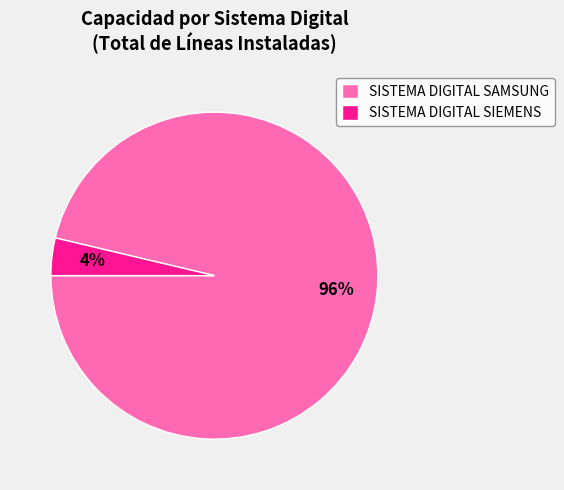

Does SISTEMA DIGITAL SIEMENS represent more than half of the total?

No